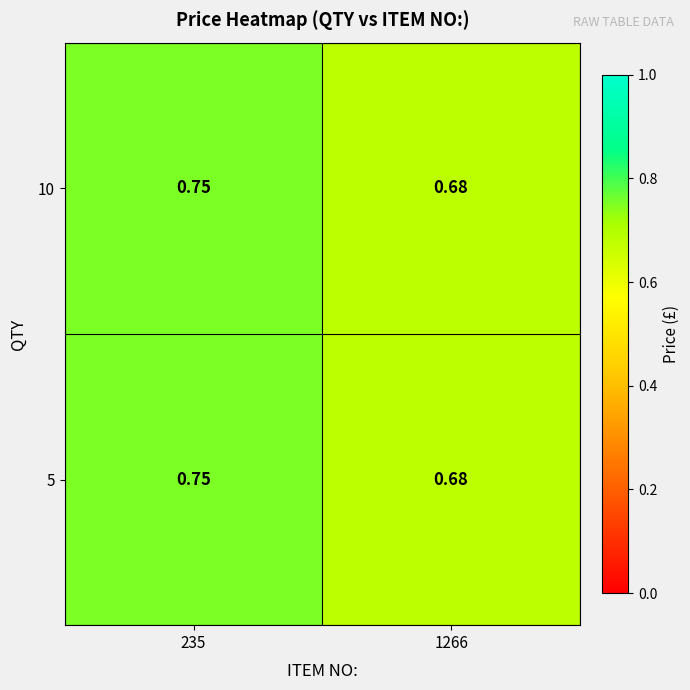

How many series are shown in this chart?

2